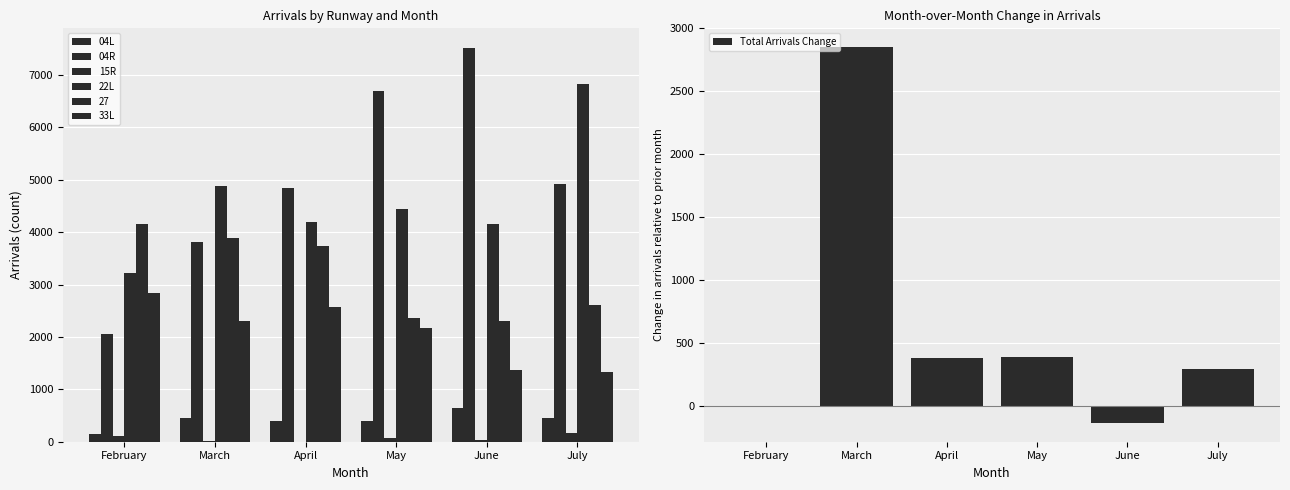

What is the spread (max minus min) of values at February?

3213